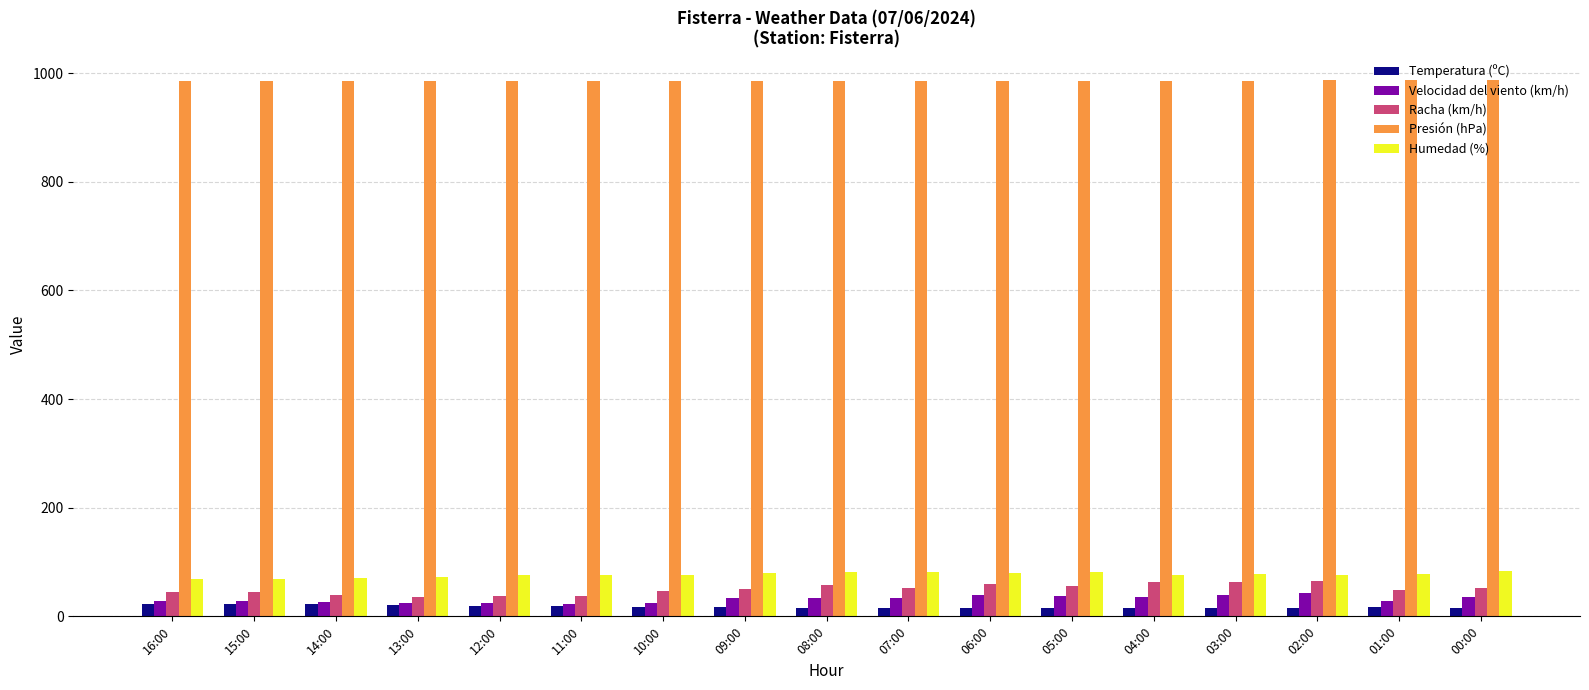

Is it true that Velocidad del viento (km/h) equals 33.0 at 08:00?

True